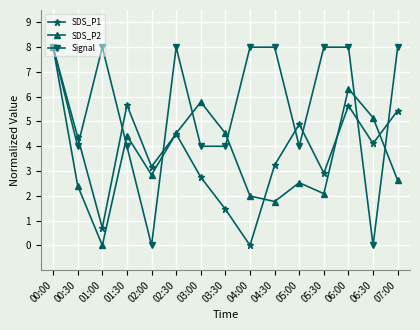

At which category does SDS_P1 reach its first local valley?

01:00